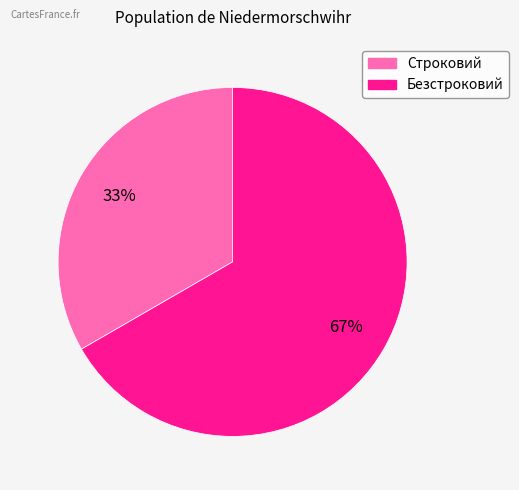

To the nearest percent, what percentage of the pie is Безстроковий?

67%